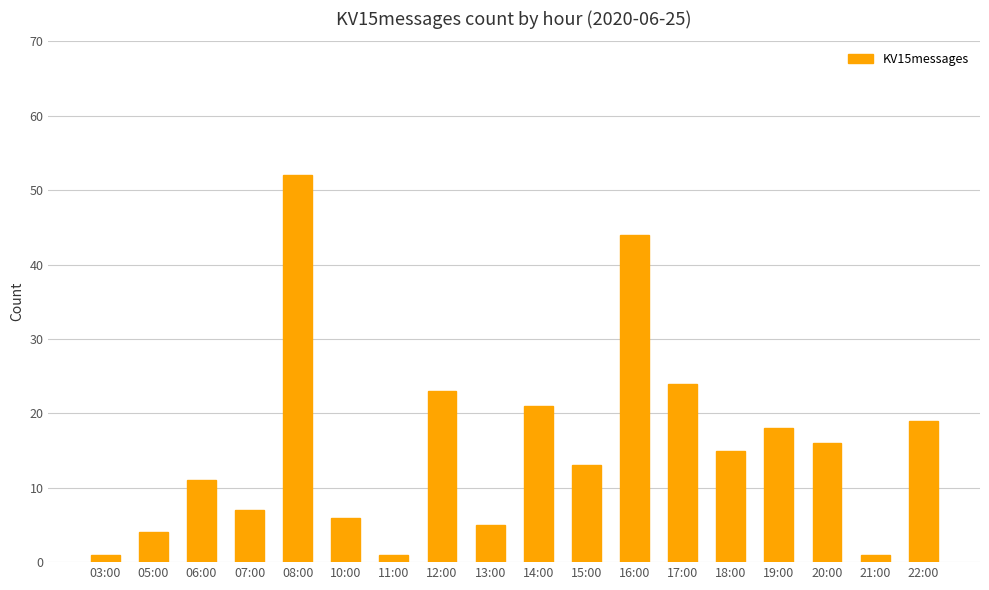

Where is the data nearest to the value 26?

17:00